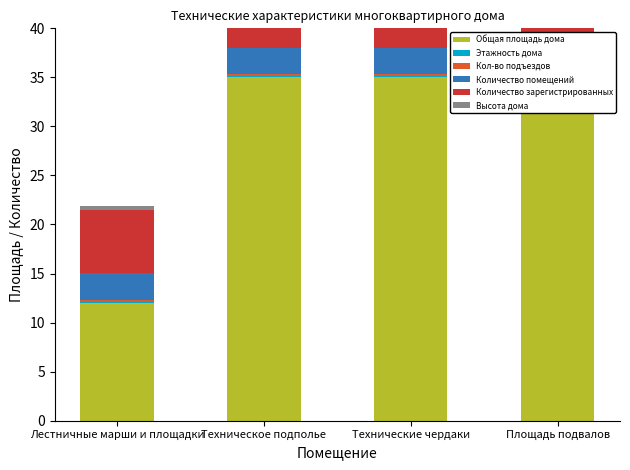

Rank the categories by Высота дома value from highest to lowest.

Лестничные марши и площадки, Техническое подполье, Технические чердаки, Площадь подвалов